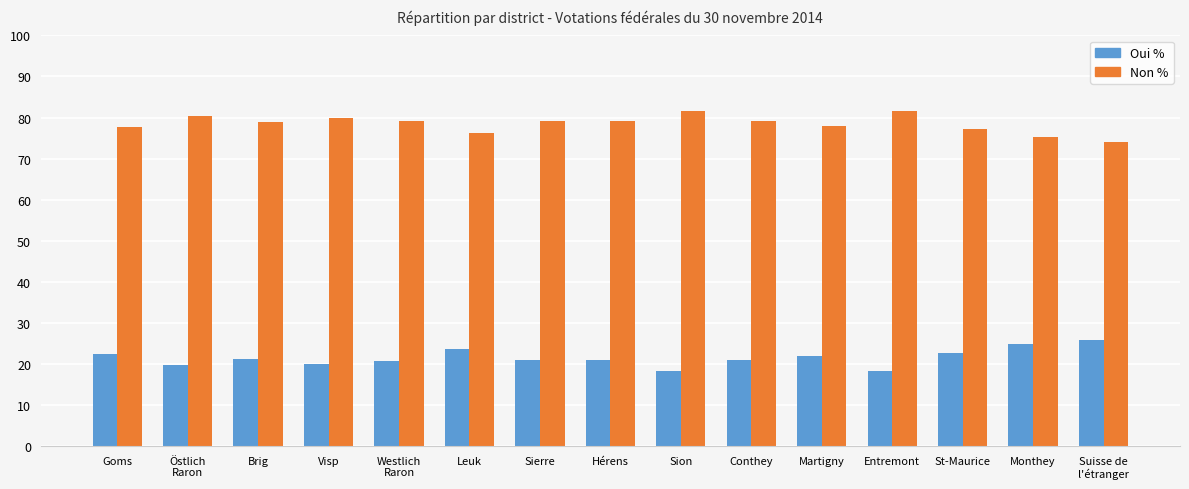

How many bars are there in each group?

2